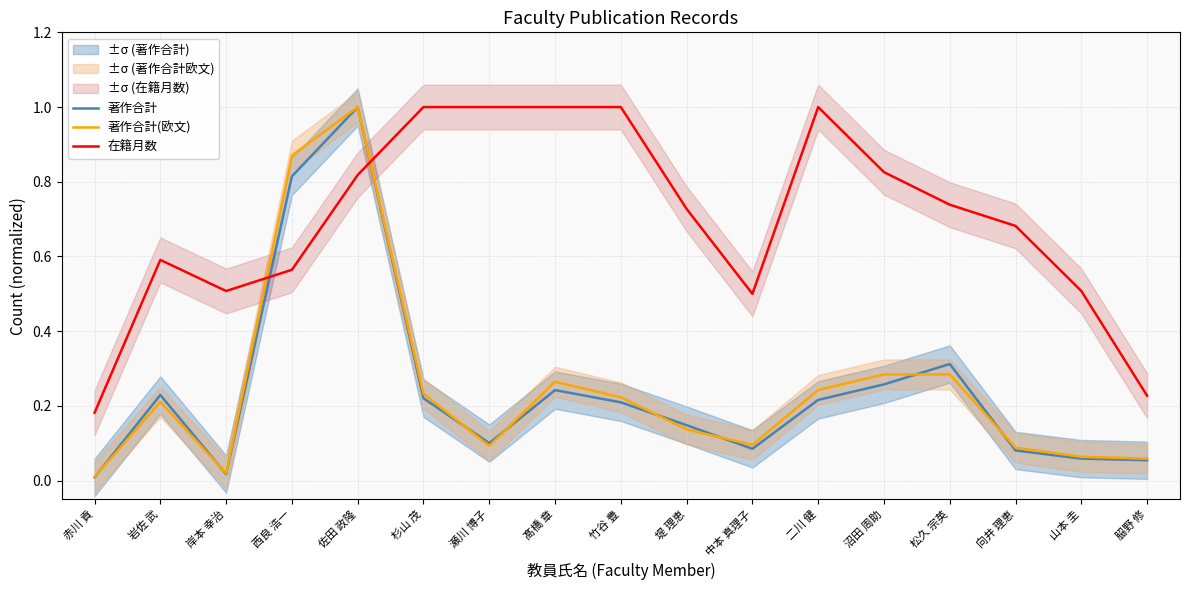

True or false: 在籍月数 has a value of 0.2 at 松久 宗英.

False